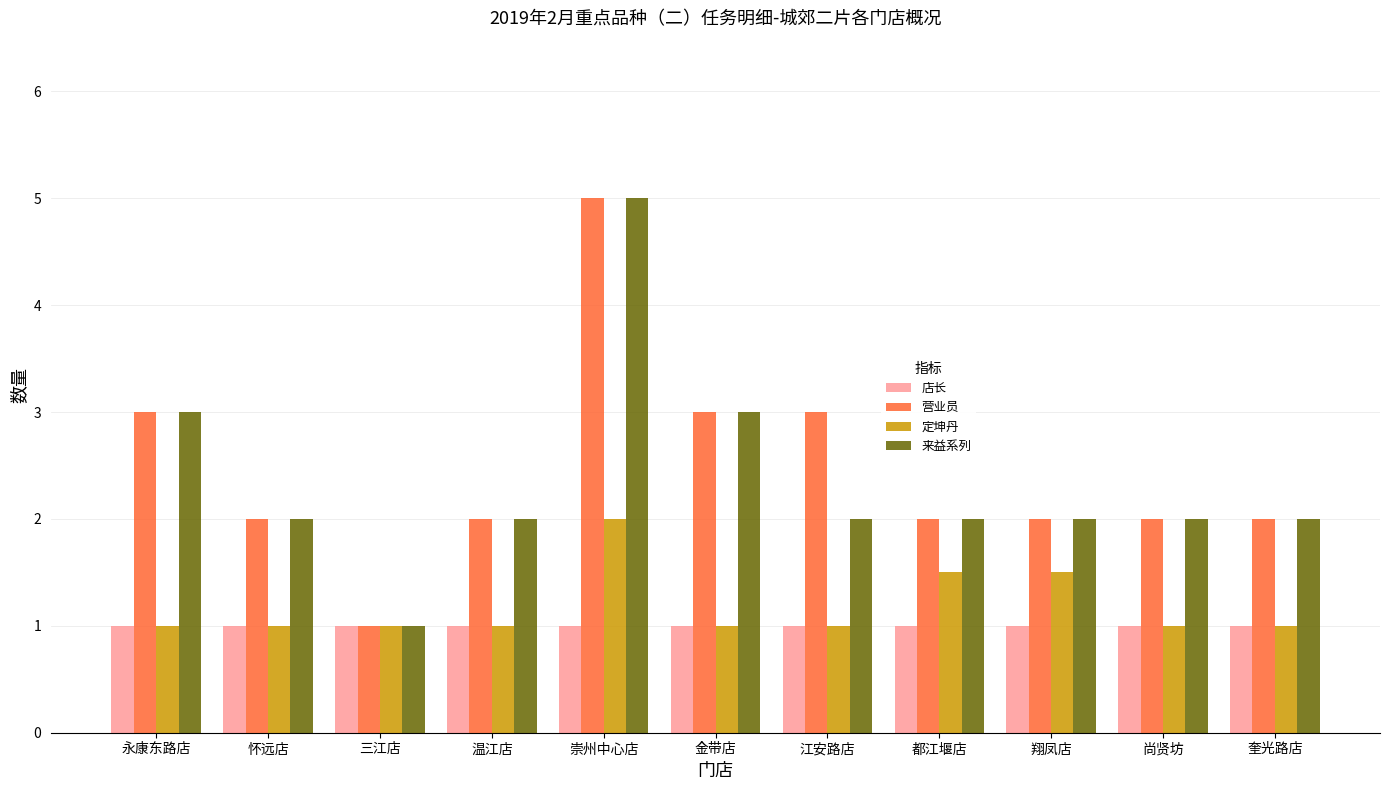

What is the average value of the 营业员 series?

2.5